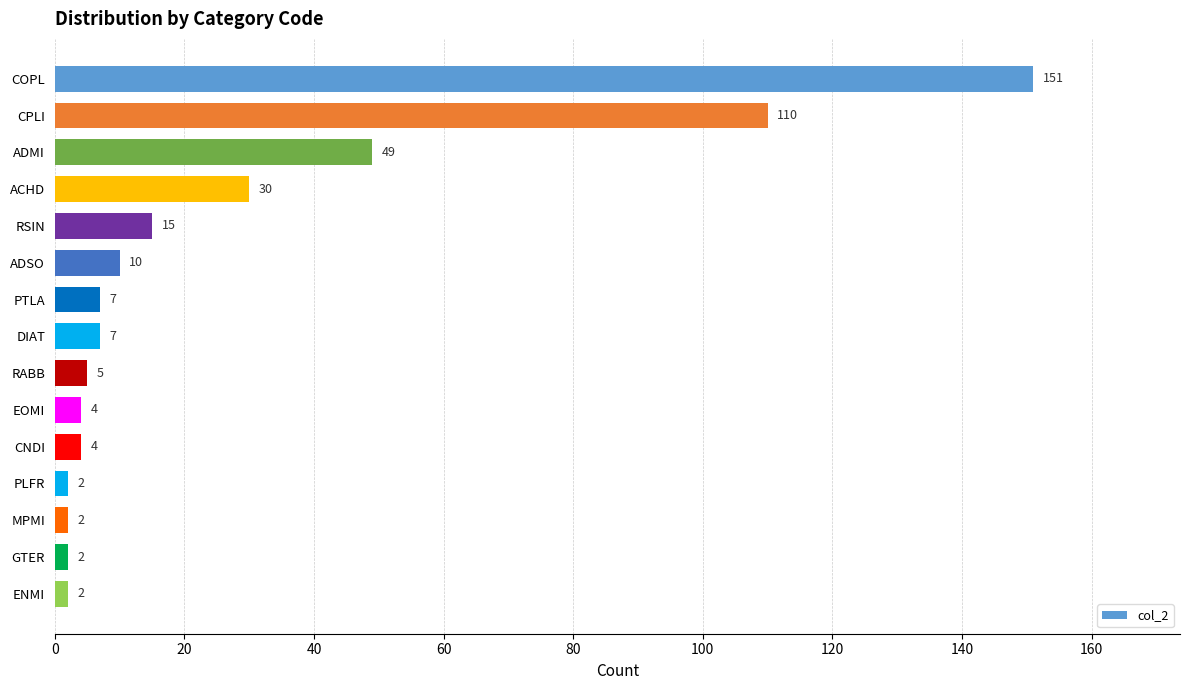

Does the chart contain stacked bars?

No